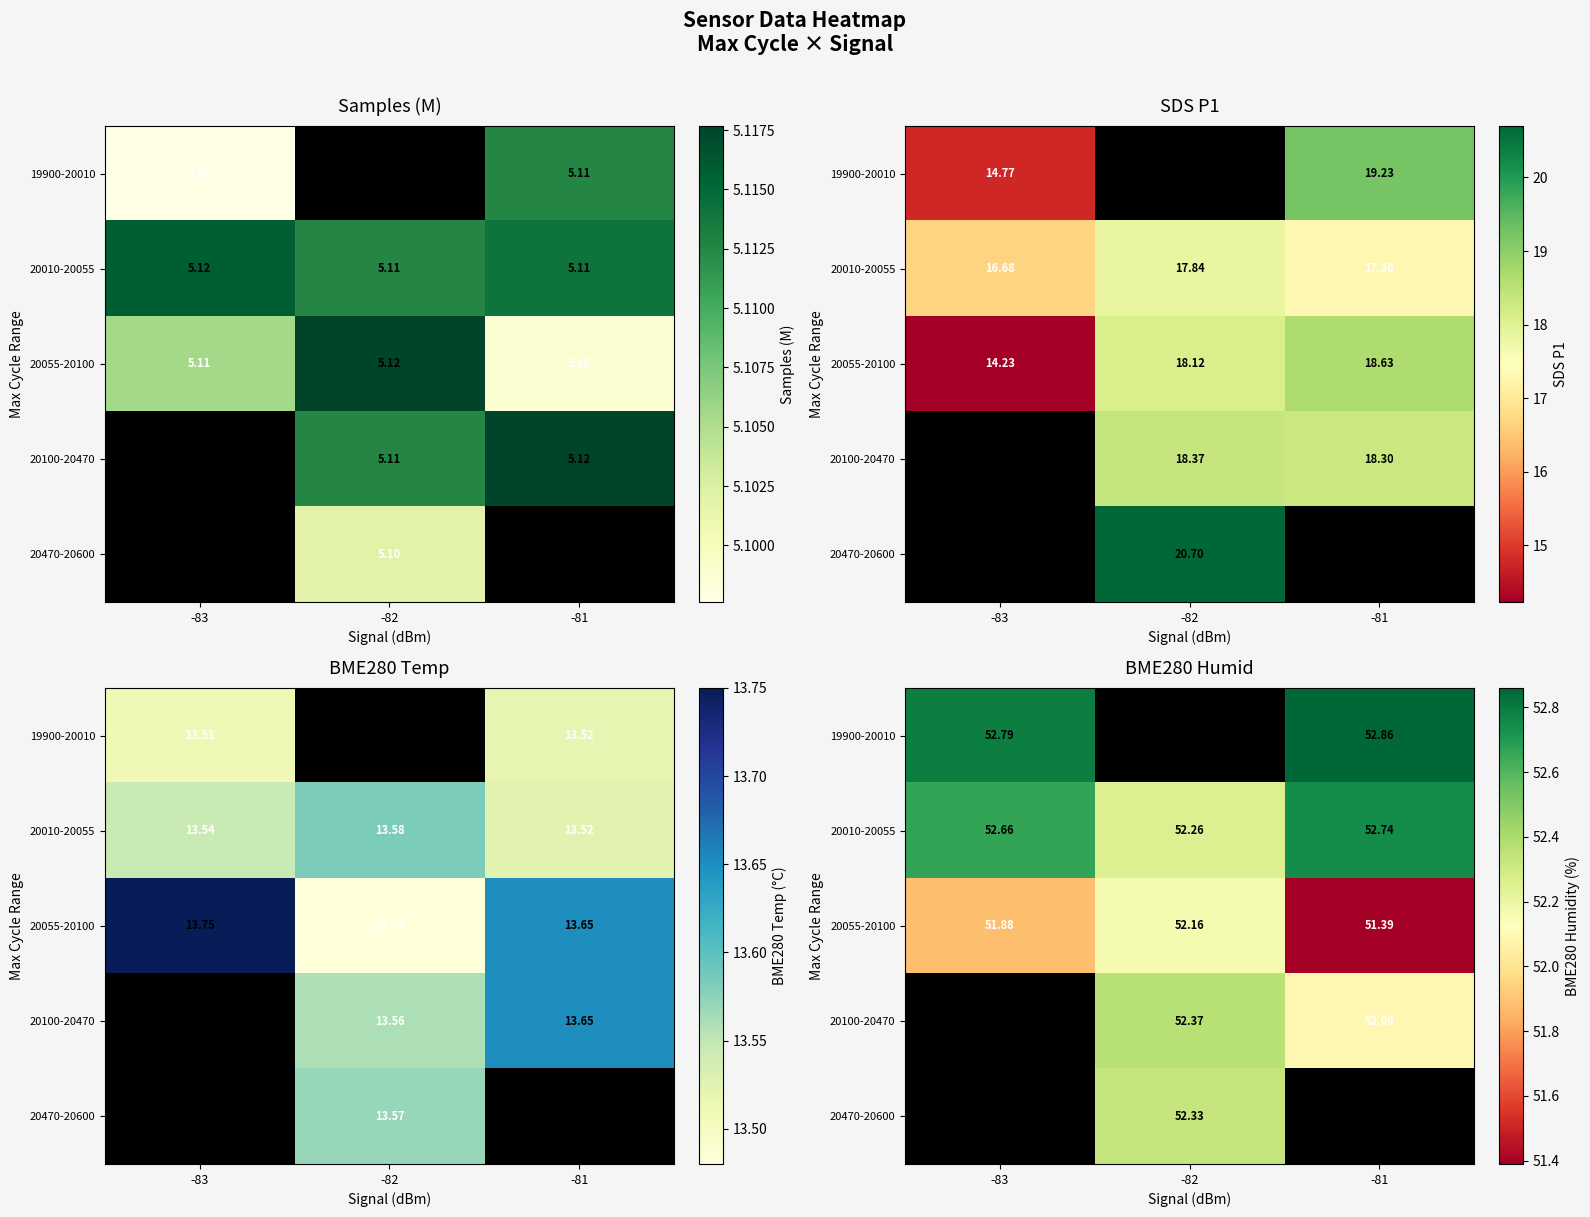

Between -83 and -82, which is larger?

-82